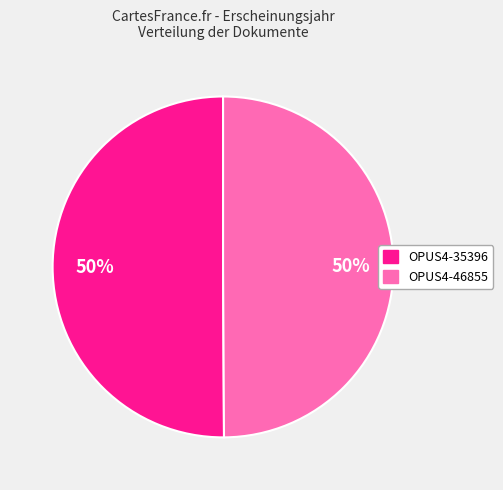

Combined, do OPUS4-46855 and OPUS4-35396 account for over 50%?

Yes